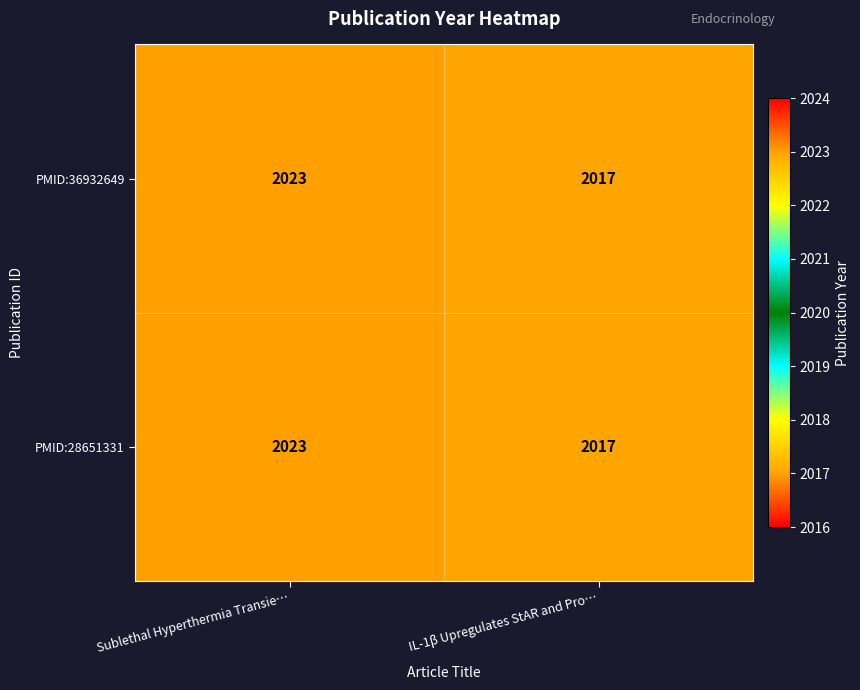

Read the PMID:36932649 value at Sublethal Hyperthermia Transie….

2023